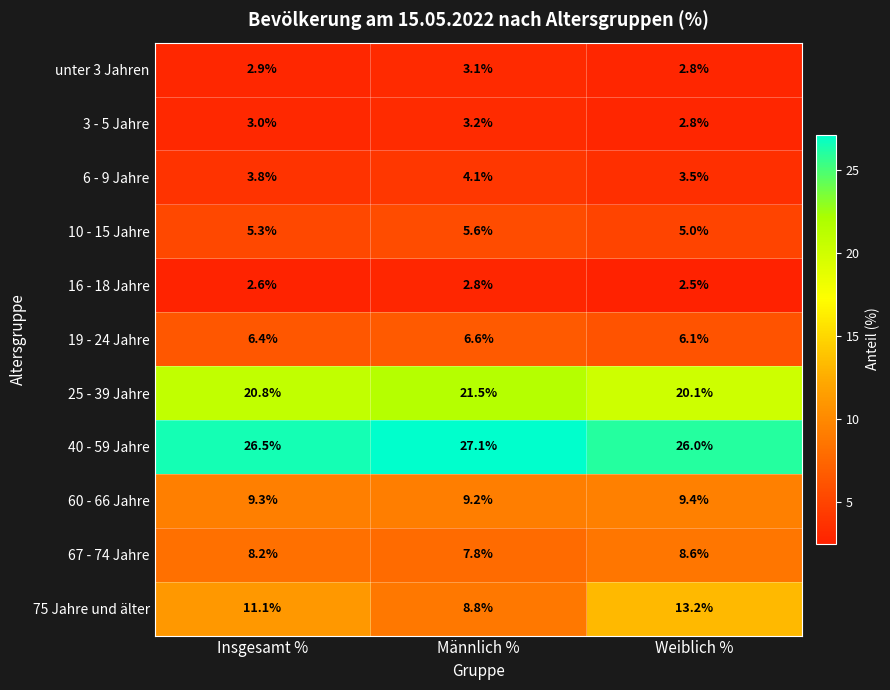

Which category has the highest value across all series?

Männlich %